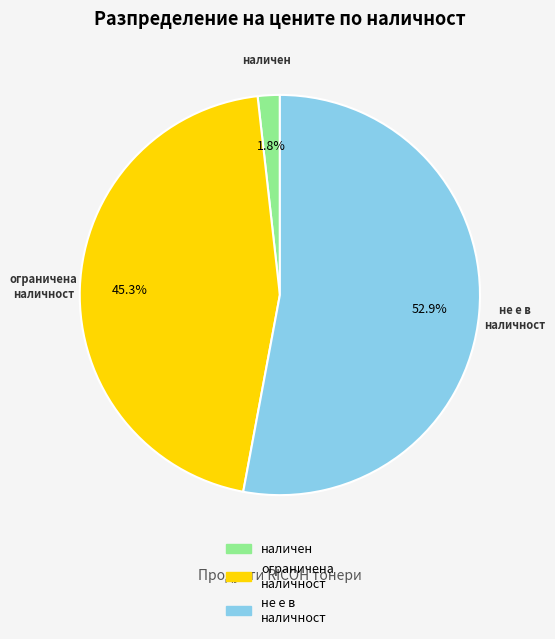

To the nearest percent, what is the difference between the largest and smallest slice percentages?

51%